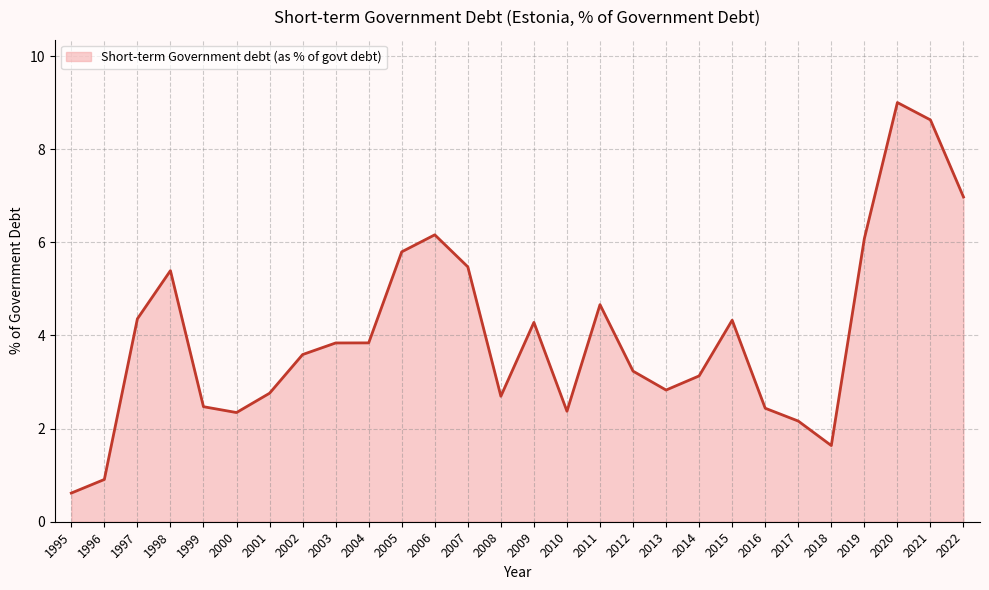

How many distinct data groups are displayed?

1